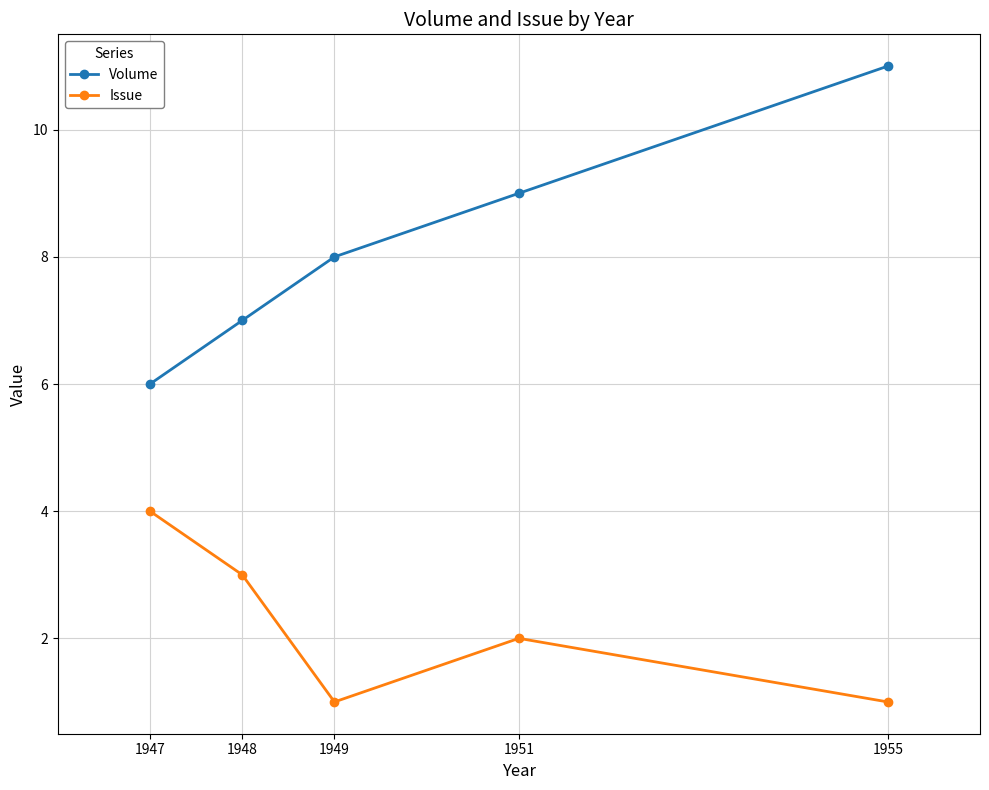

At which category is the sum across all series the highest?

1955